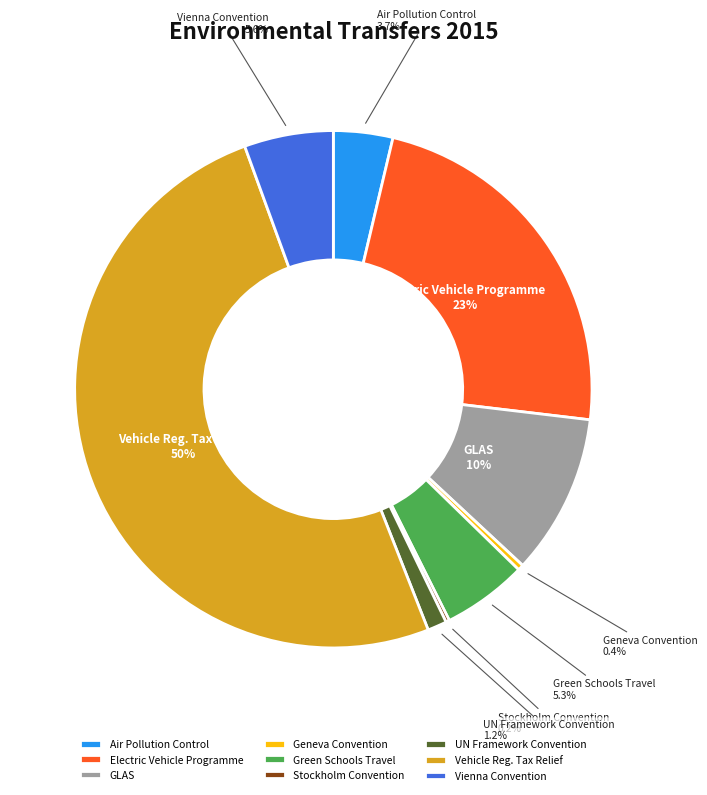

Which slice is the largest?

Vehicle Reg. Tax Relief